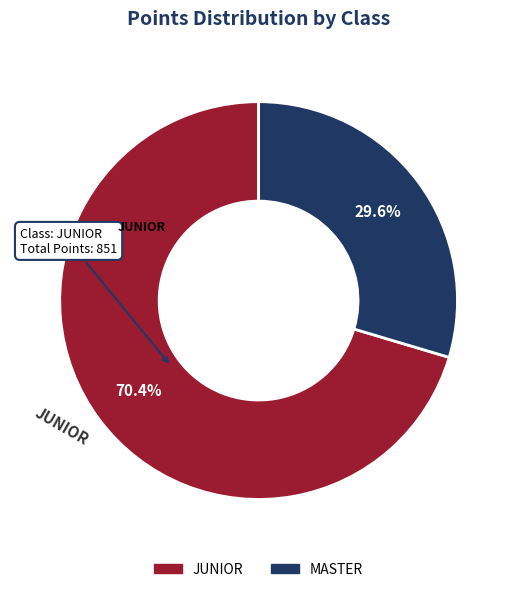

Does any single category account for the majority?

Yes